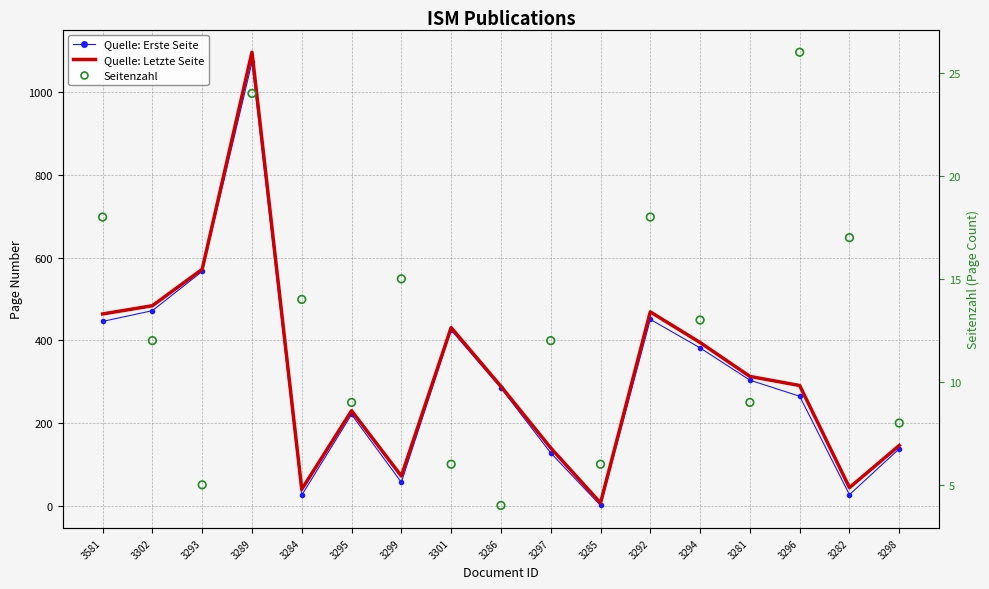

Is the value of Seitenzahl at 3297 greater than the value of Quelle: Erste Seite at 3282?

No